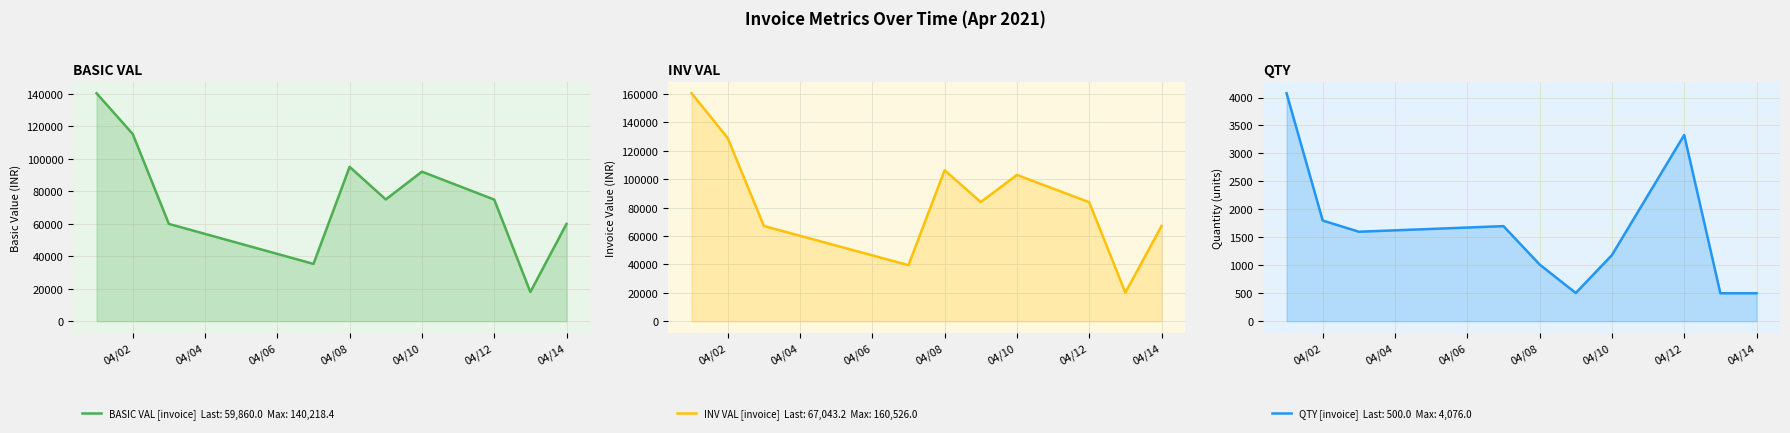

True or false: INV VAL and QTY intersect in this chart.

False